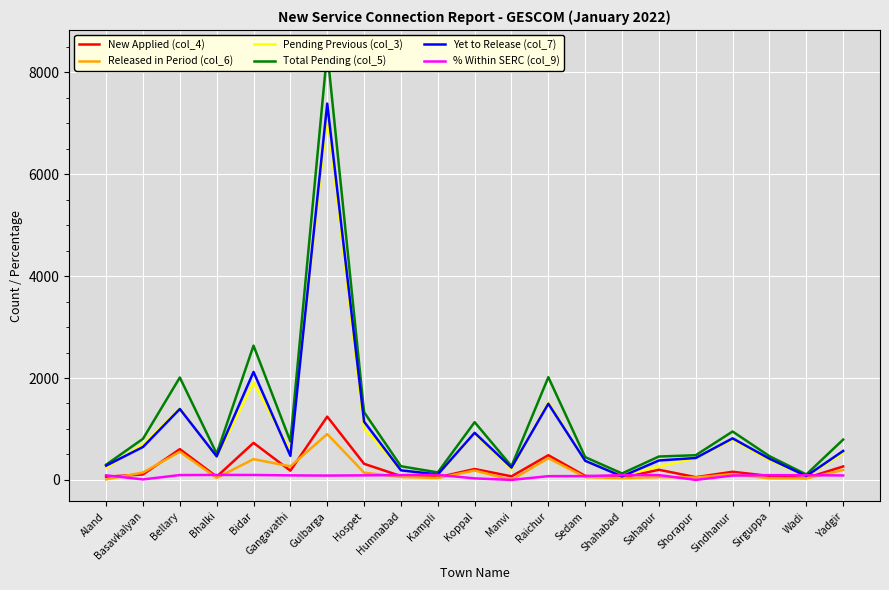

What is the total value across all series at Hospet?

4033.5